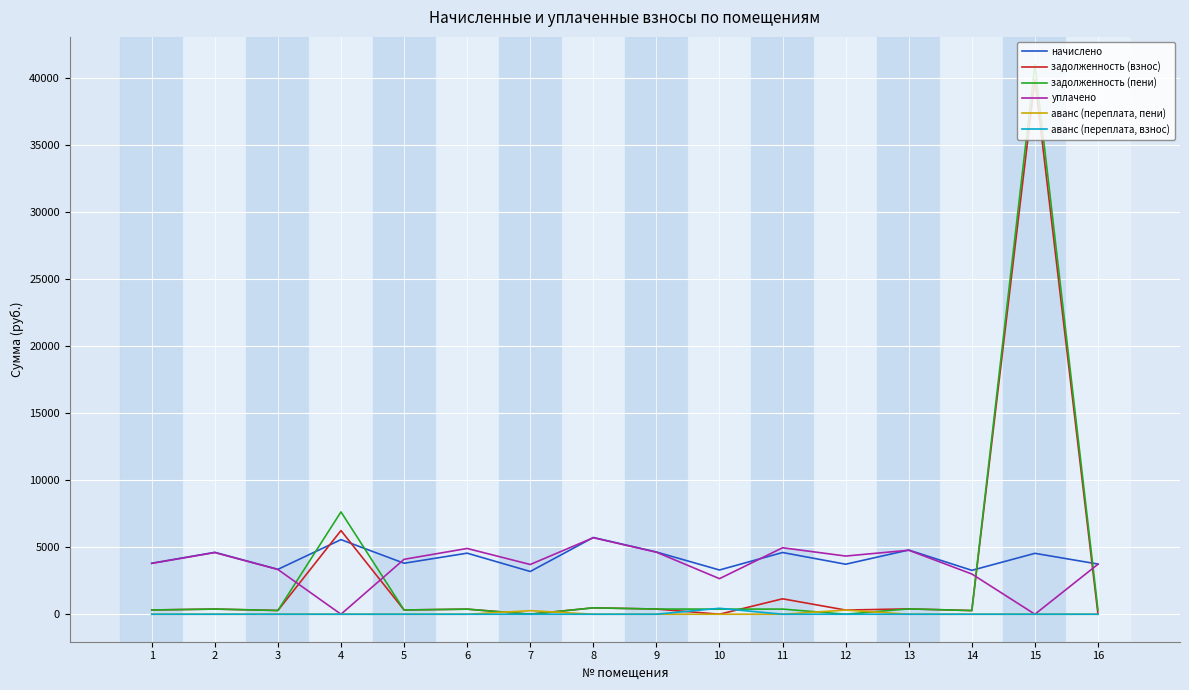

Between 12 and 14, which series saw the biggest shift?

уплачено